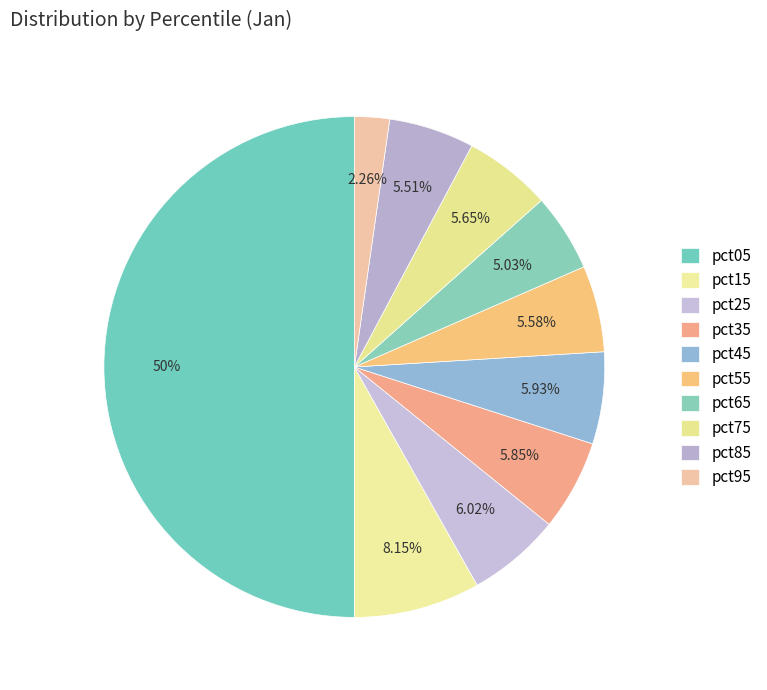

Which category accounts for the majority?

pct05